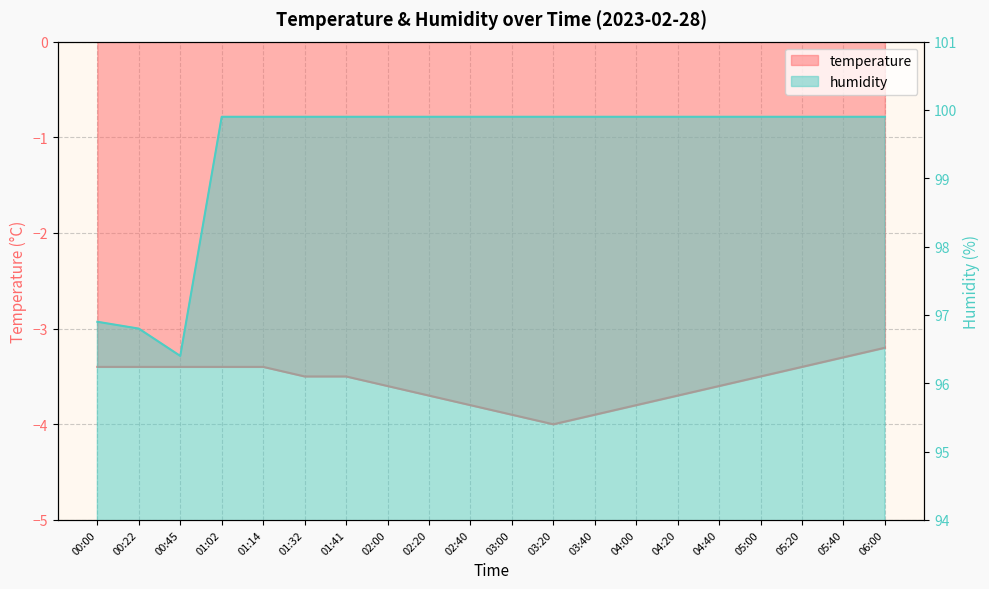

What is the sum of the temperature values at 03:20 and 02:00?

-7.6